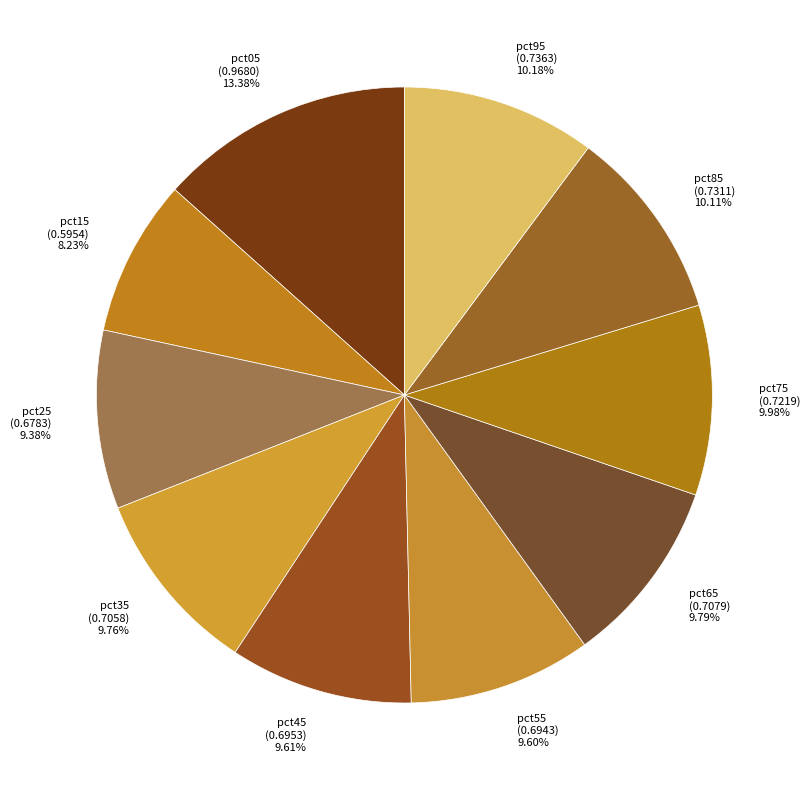

To the nearest percent, what percentage of the pie is pct25?

9%